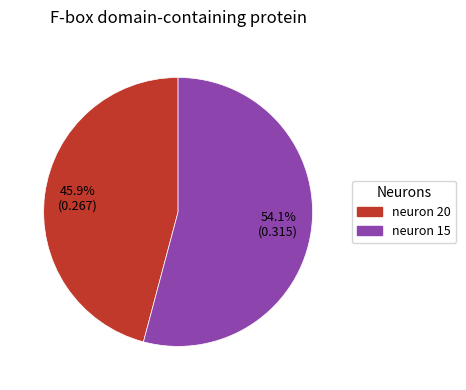

What is the largest slice in the pie chart?

neuron 15